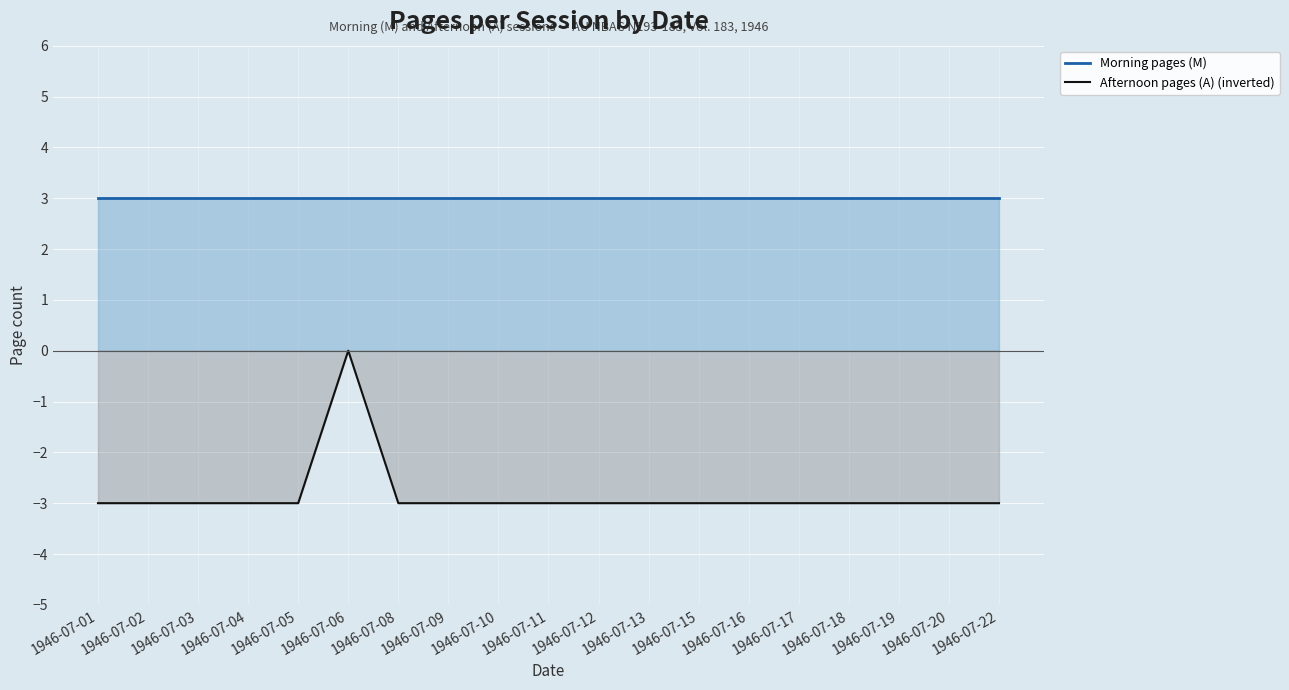

Which category has the highest value across all series?

1946-07-01